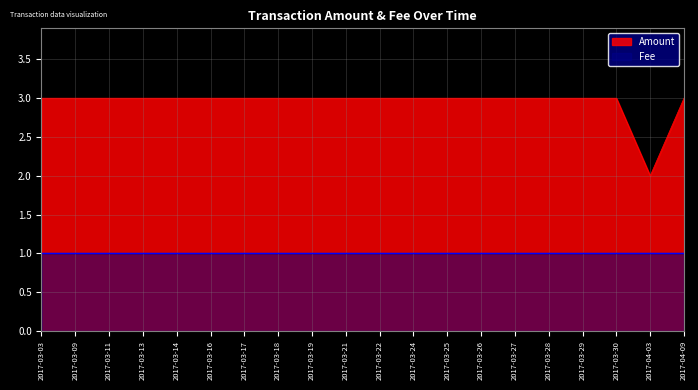

Which has a higher value, 2017-03-11 or 2017-03-18?

2017-03-11